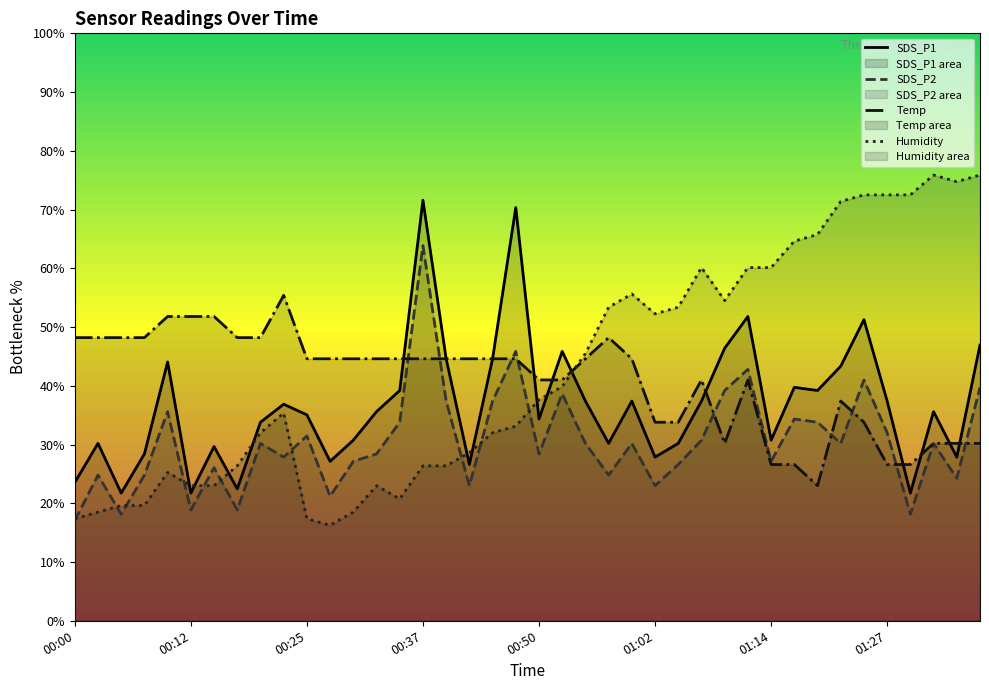

True or false: SDS_P2 has a value of 53.5 at 00:35.

False